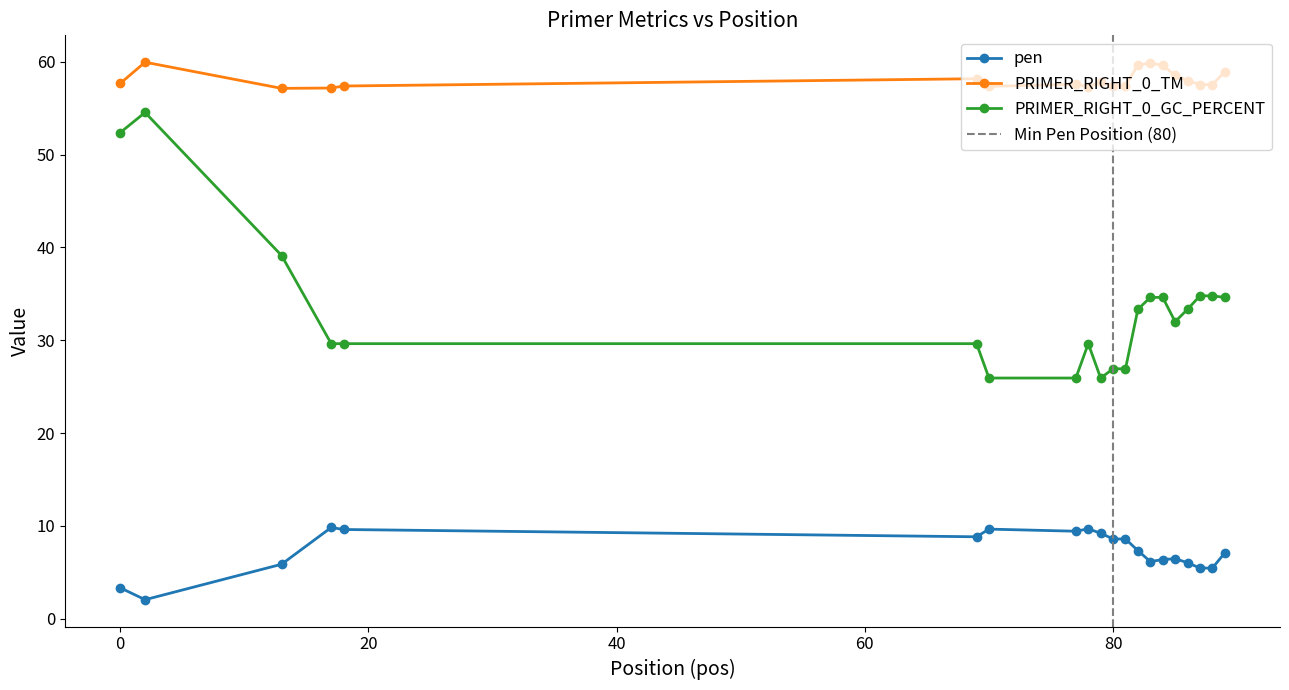

True or false: PRIMER_RIGHT_0_TM and pen intersect in this chart.

False